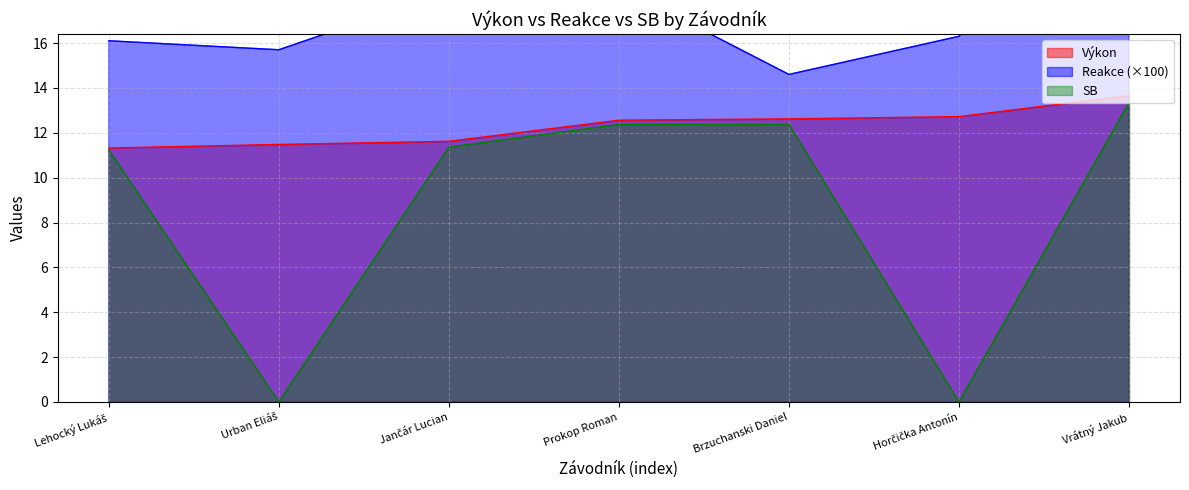

Is the value of SB at Urban Eliáš greater than the value of Výkon at Vrátný Jakub?

No